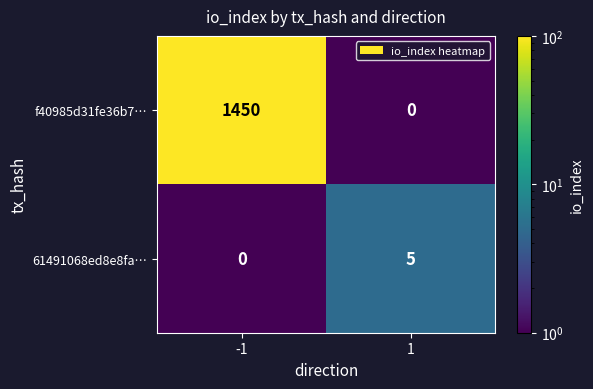

What is the average value of the f40985d31fe36b7… series?

725